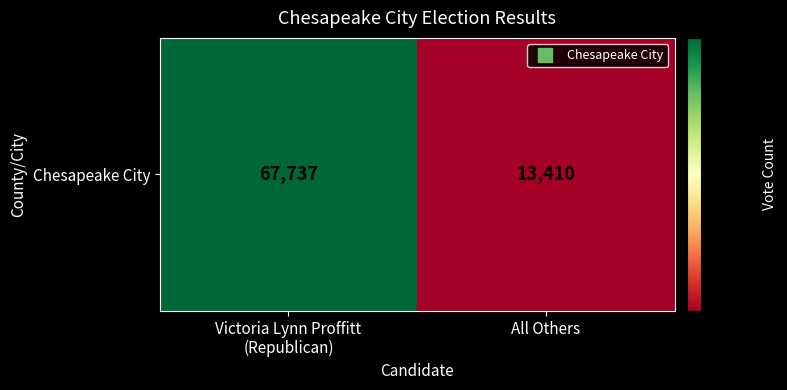

Reading left to right, transcribe all the data shown in this chart.

Victoria Lynn Proffitt
(Republican)=67737	All Others=13410